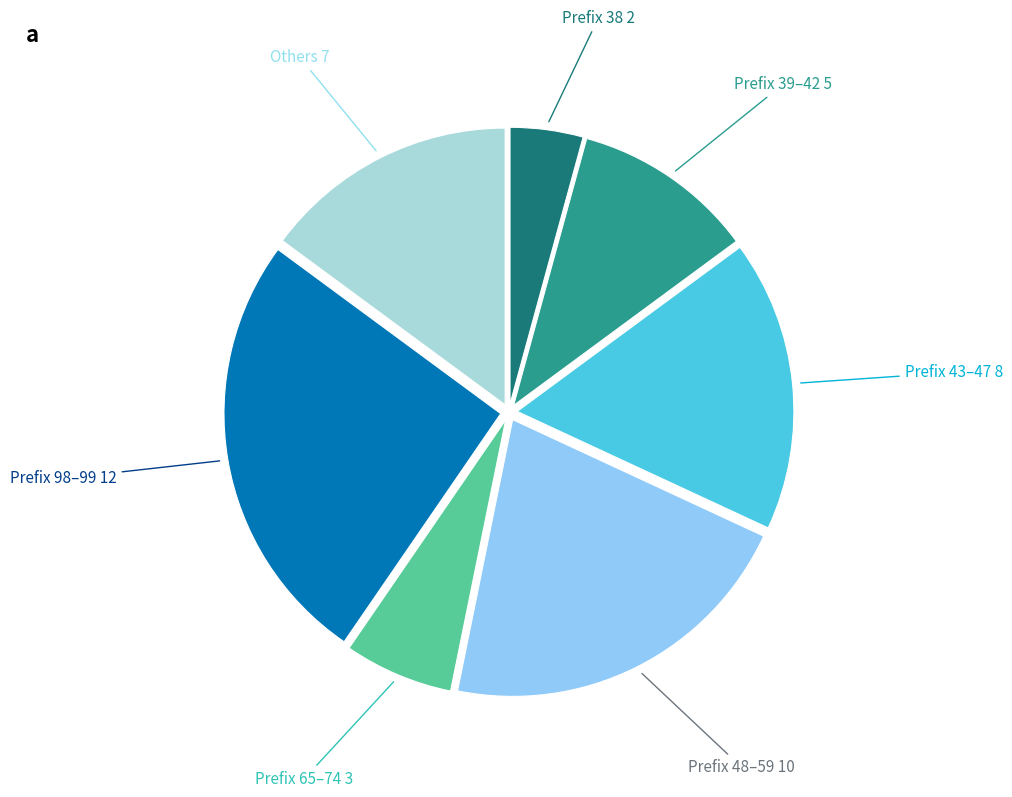

How many slices are in this pie chart?

7